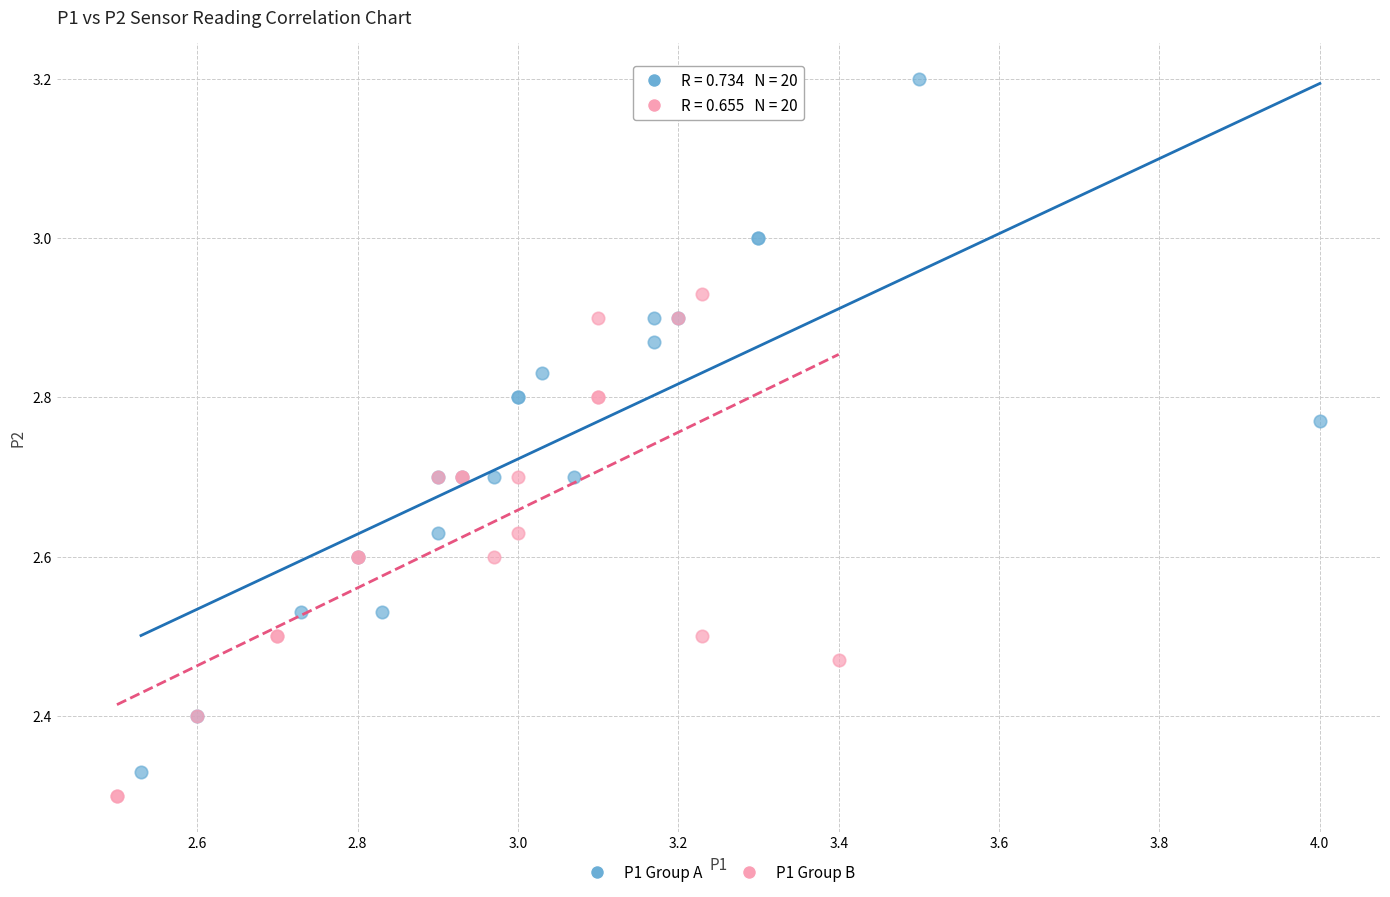

Which series has the widest spread of Y values?

P1 Group A